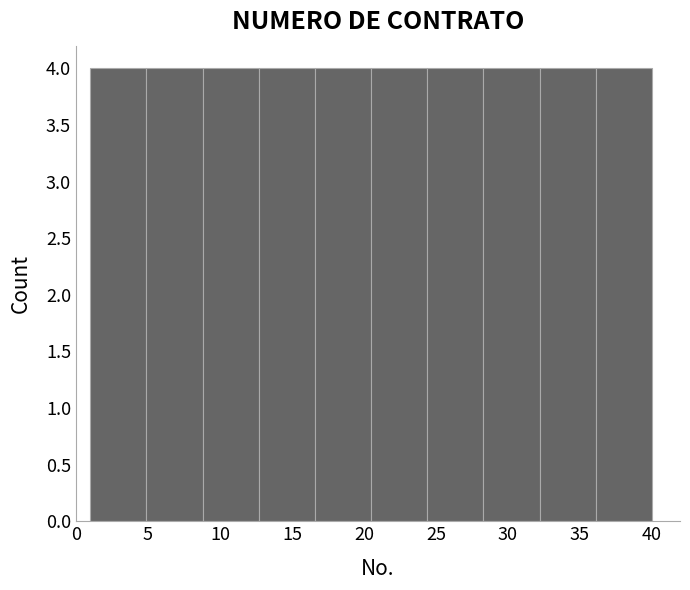

Reading left to right, transcribe this chart: for each bar, give the range it covers on the x-axis and its height. Neither the bar edges nor the heights are printed on the chart, so give them approximately, as read against the axes.

1.0 to 4.9: 4
4.9 to 8.8: 4
8.8 to 12.7: 4
12.7 to 16.6: 4
16.6 to 20.5: 4
20.5 to 24.4: 4
24.4 to 28.3: 4
28.3 to 32.2: 4
32.2 to 36.1: 4
36.1 to 40.0: 4